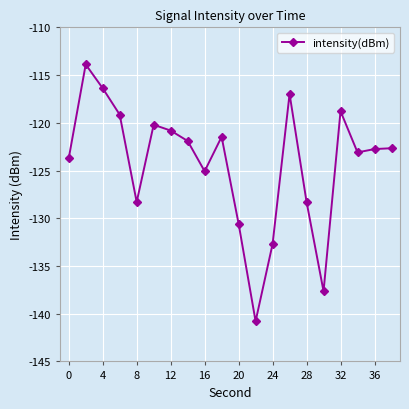

What is the smallest value displayed?

-140.8